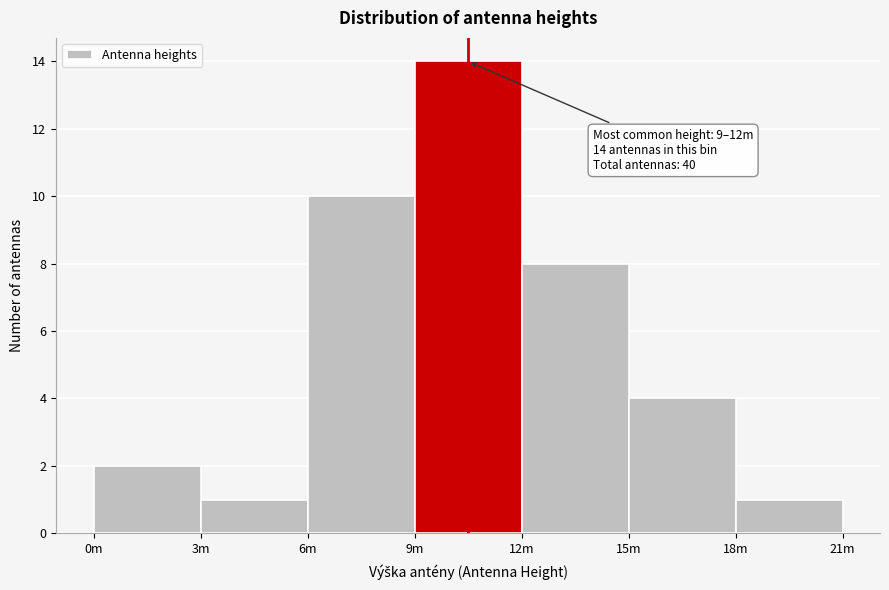

Reading left to right, extract all data points from this chart.

0m=2	3m=1	6m=10	9m=14	12m=8	15m=4	18m=1